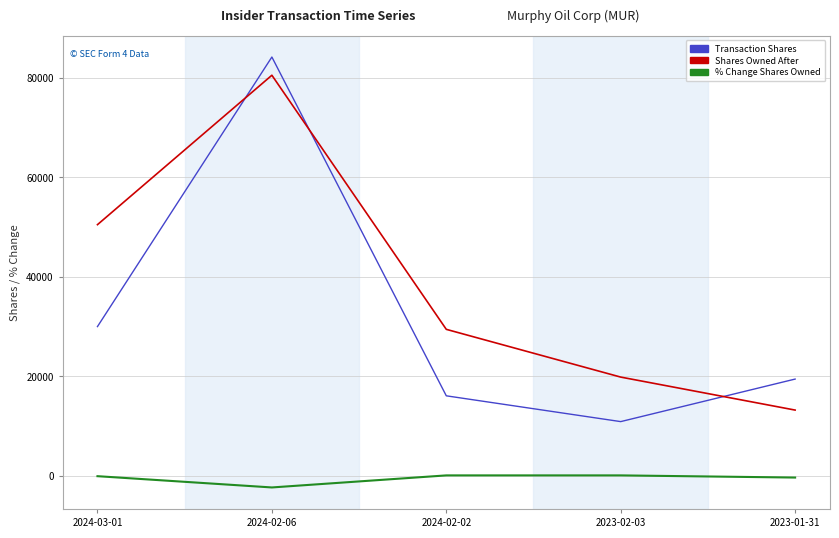

How many categories are shown in the chart?

5